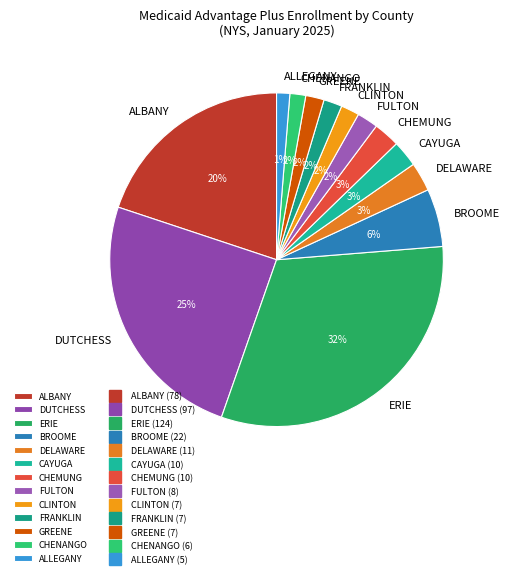

Is the sum of ALLEGANY and BROOME greater than half?

No